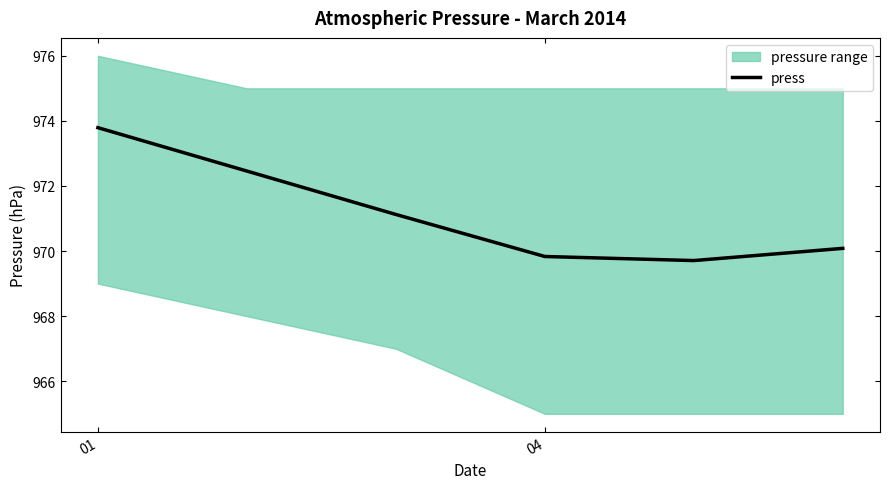

What is the minimum value for press?

969.7